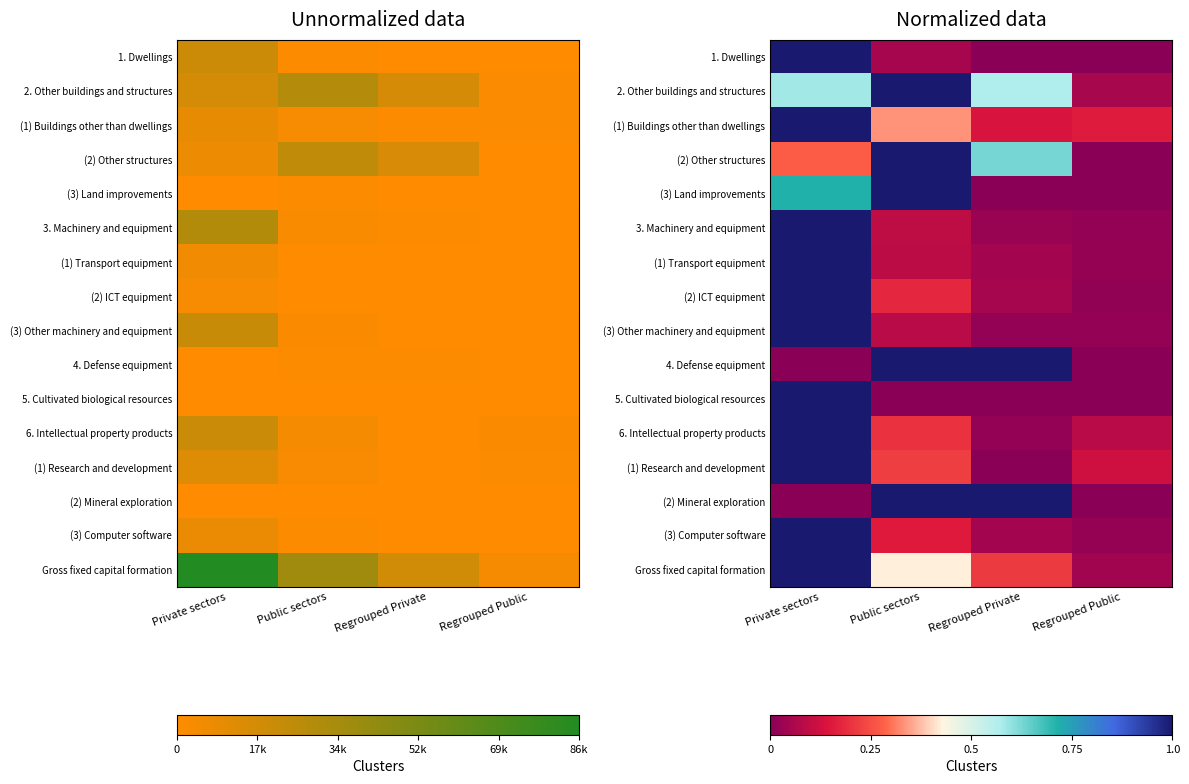

Rank the categories by Gross fixed capital formation value from highest to lowest.

Private sectors, Public sectors, Regrouped Private, Regrouped Public